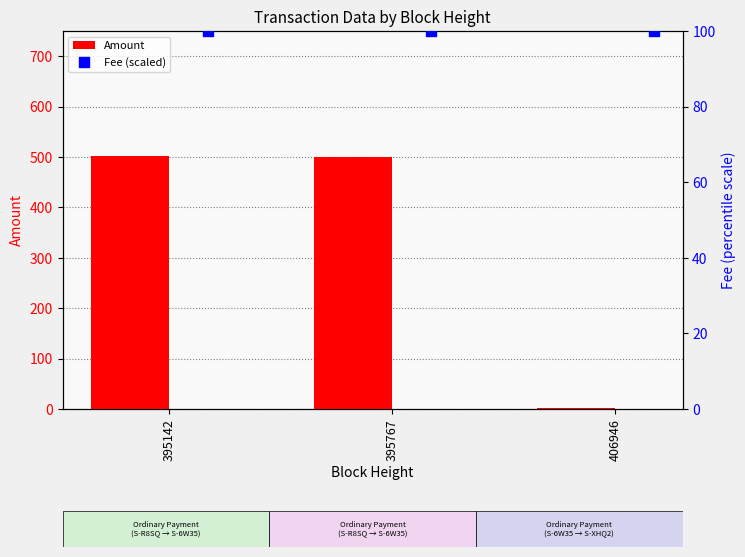

What are all the series names shown in the legend?

Amount, Fee (scaled)